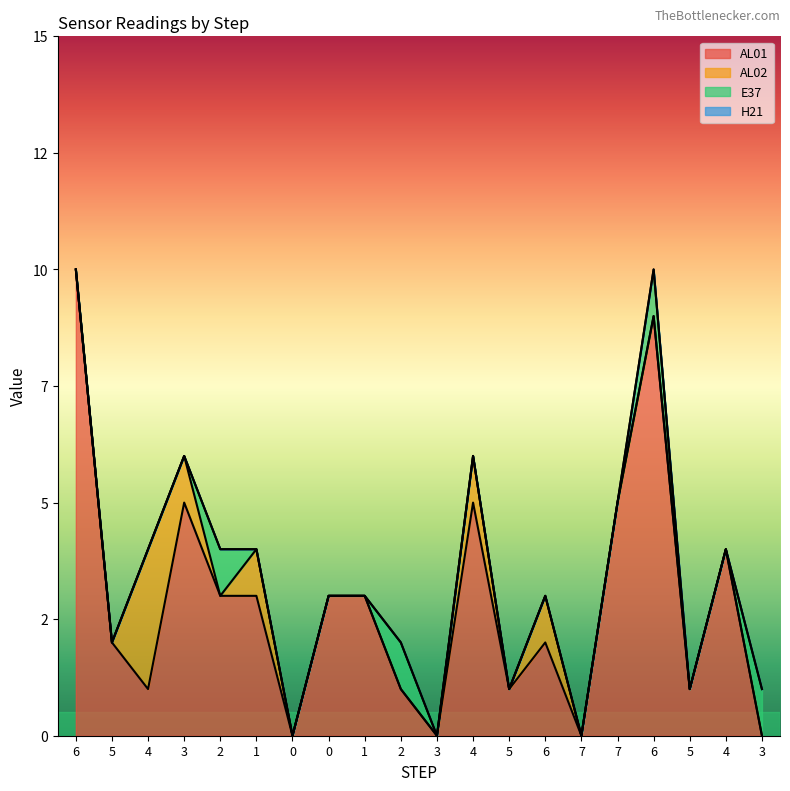

At which category is the sum across all series the highest?

6